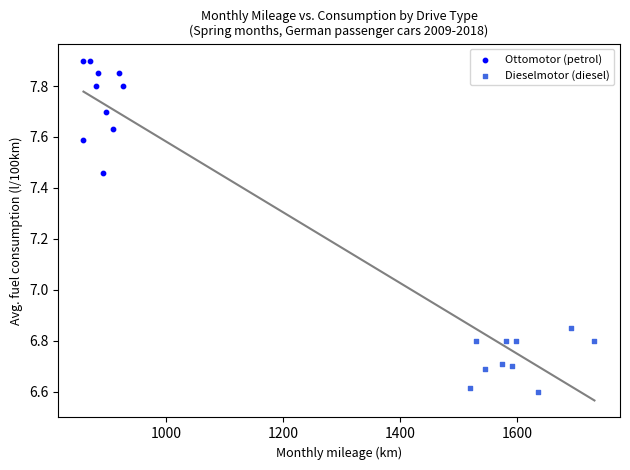

Which series reaches the minimum Y coordinate?

Dieselmotor (diesel)